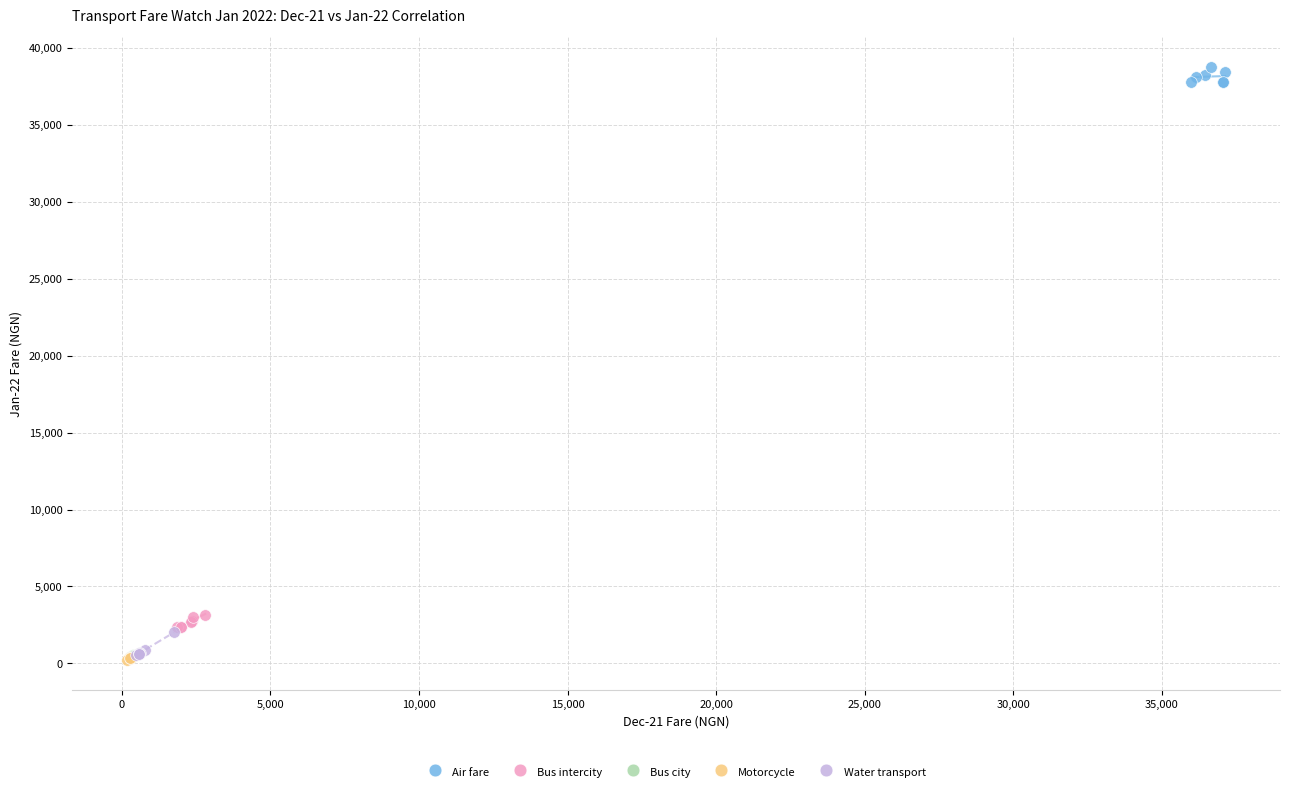

Which series reaches the maximum Y coordinate?

Air fare